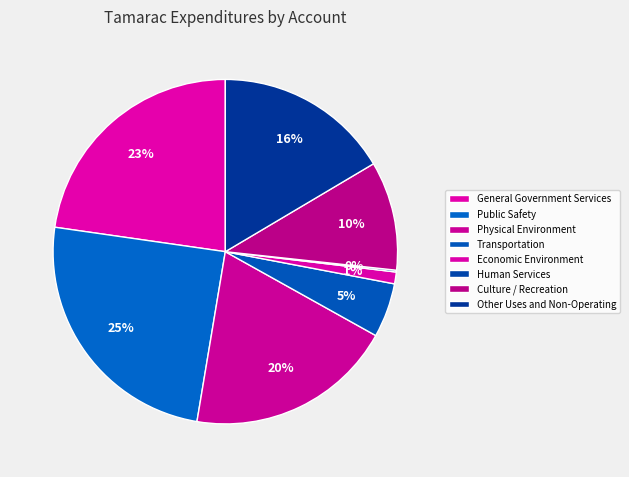

Is it true that Physical Environment is 34% of the pie?

False